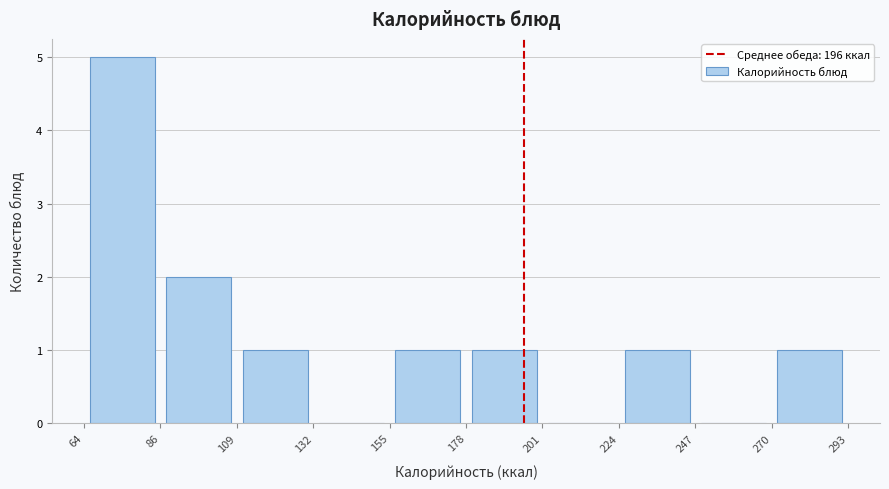

Reading left to right, list every bar in this chart as the range it spans on the x-axis followed by its height. The values are not printed on the chart, so give them approximately, as read against the axis.

64 to 86: 5
86 to 109: 2
109 to 132: 1
132 to 155: 0
155 to 178: 1
178 to 201: 1
201 to 224: 0
224 to 247: 1
247 to 270: 0
270 to 293: 1